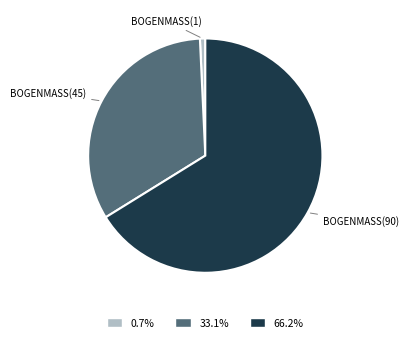

Which category has the smallest portion of the pie?

BOGENMASS(1)